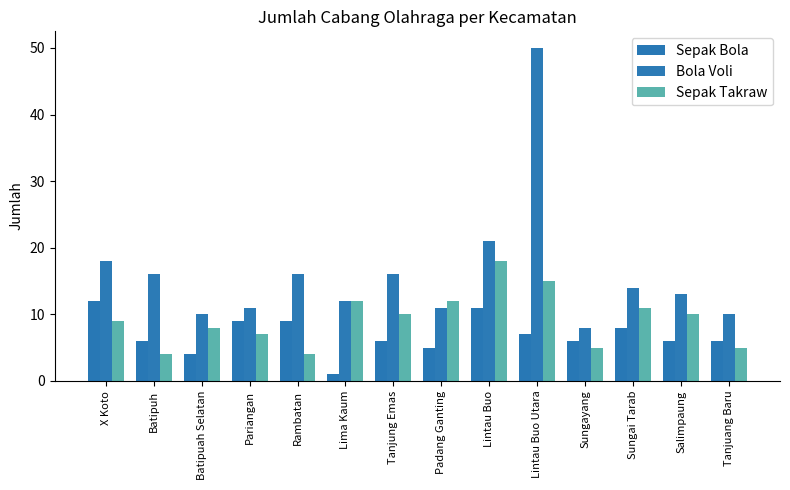

What position from the left is Tanjuang Baru?

14